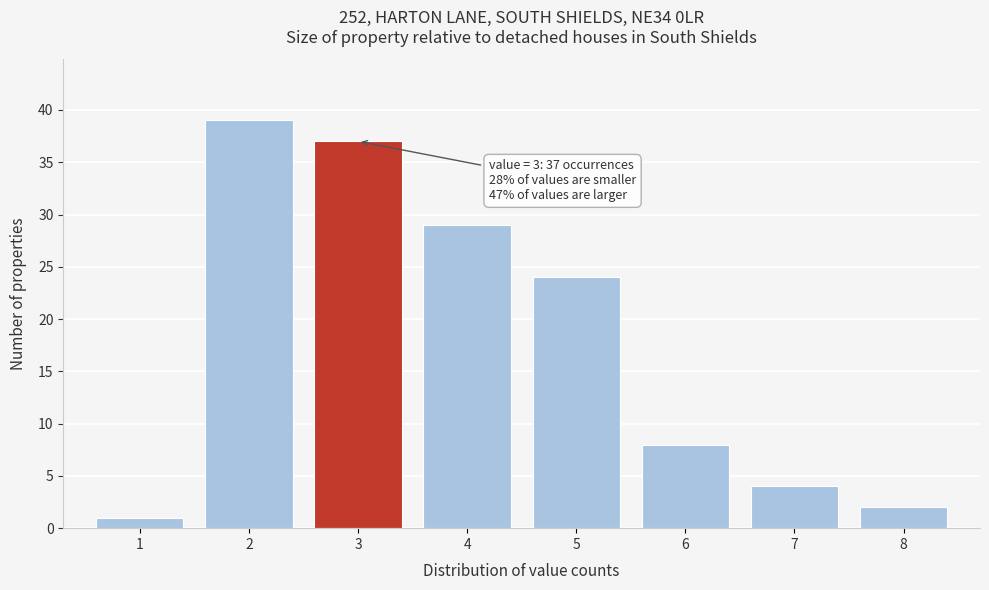

Reading left to right, what are all the values shown in this chart?

1=1	2=39	3=37	4=29	5=24	6=8	7=4	8=2